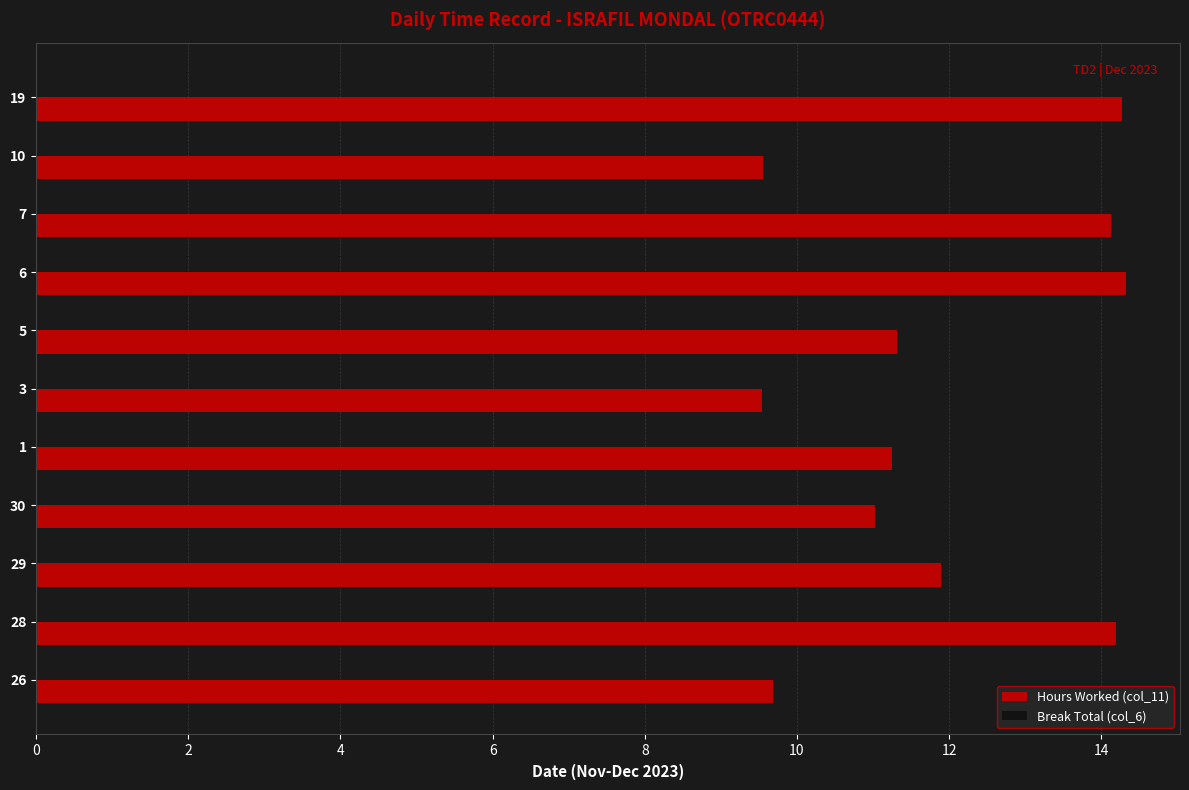

What is the maximum value shown in the chart?

14.3